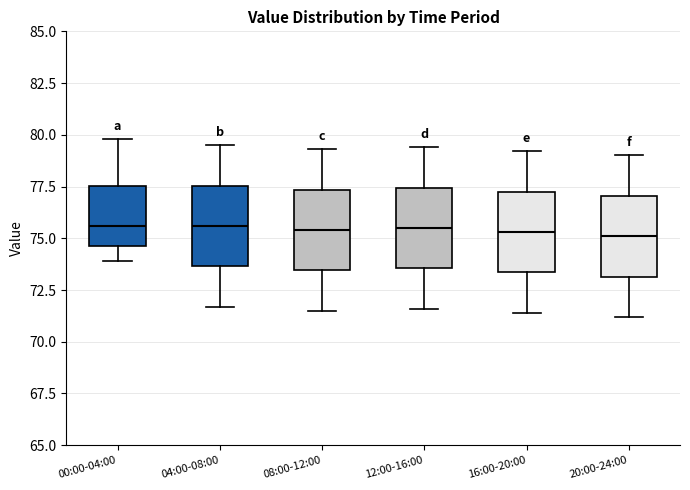

Reading left to right, read every box against the y-axis: the position of its median line, the range the box covers, and the ends of its whiskers. The values are not printed on the chart, so give them approximately, as read against the axis.

00:00-04:00: median 75.5, box 74.5 to 77.5, whiskers 74.0 to 80.0
04:00-08:00: median 75.5, box 73.5 to 77.5, whiskers 71.5 to 79.5
08:00-12:00: median 75.5, box 73.5 to 77.5, whiskers 71.5 to 79.5
12:00-16:00: median 75.5, box 73.5 to 77.5, whiskers 71.5 to 79.5
16:00-20:00: median 75.5, box 73.5 to 77.5, whiskers 71.5 to 79.0
20:00-24:00: median 75.0, box 73.0 to 77.0, whiskers 71.0 to 79.0